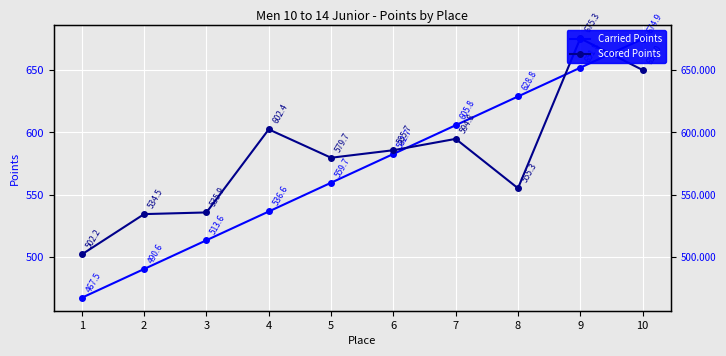

How many lines are shown in the chart?

2